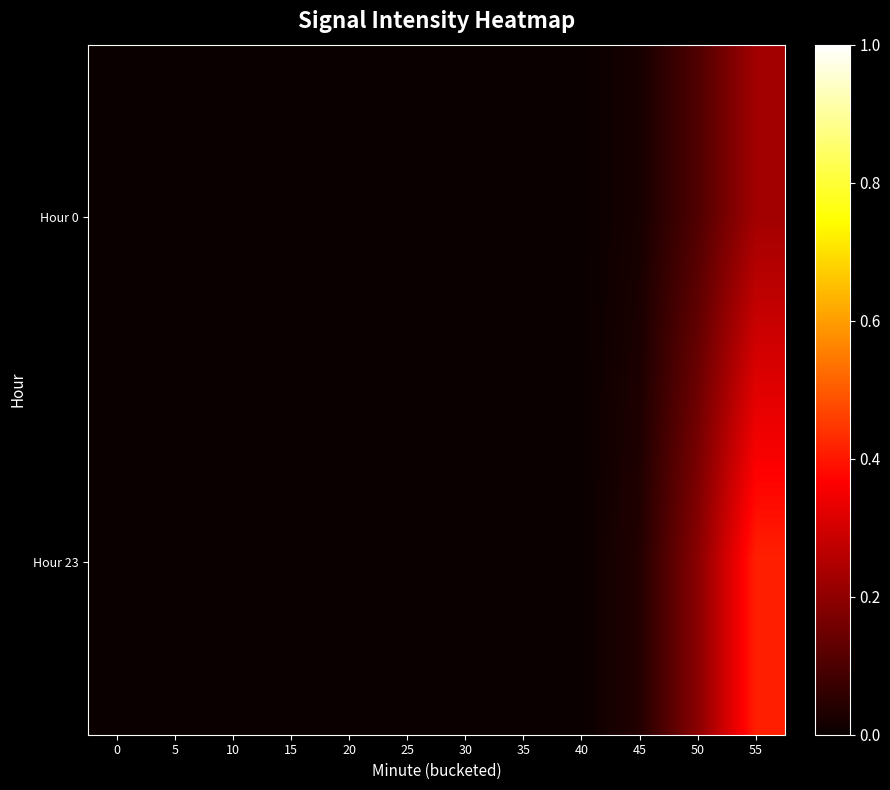

Reading left to right, what are all the values shown in this chart?

Hour 0: 0=0.0	5=0.0	10=0.0	15=0.0	20=0.0	25=0.0	30=0.0	35=0.0	40=0.0	45=0.0	50=0.1	55=0.2
Hour 23: 0=0.0	5=0.0	10=0.0	15=0.0	20=0.0	25=0.0	30=0.0	35=0.0	40=0.0	45=0.0	50=0.2	55=0.4